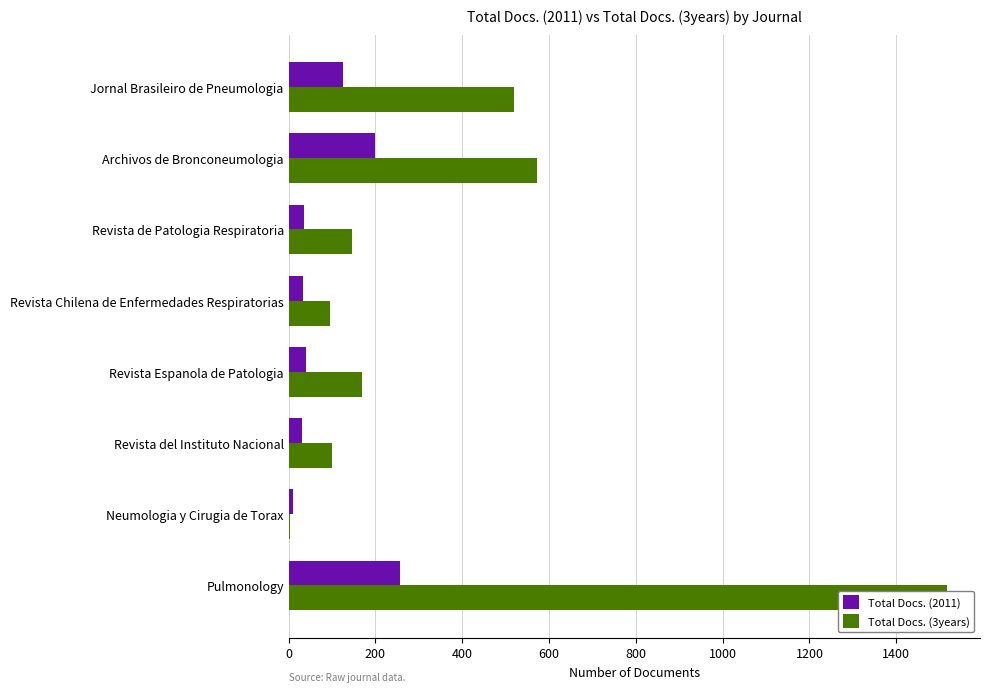

What is the spread (max minus min) of values at Jornal Brasileiro de Pneumologia?

395